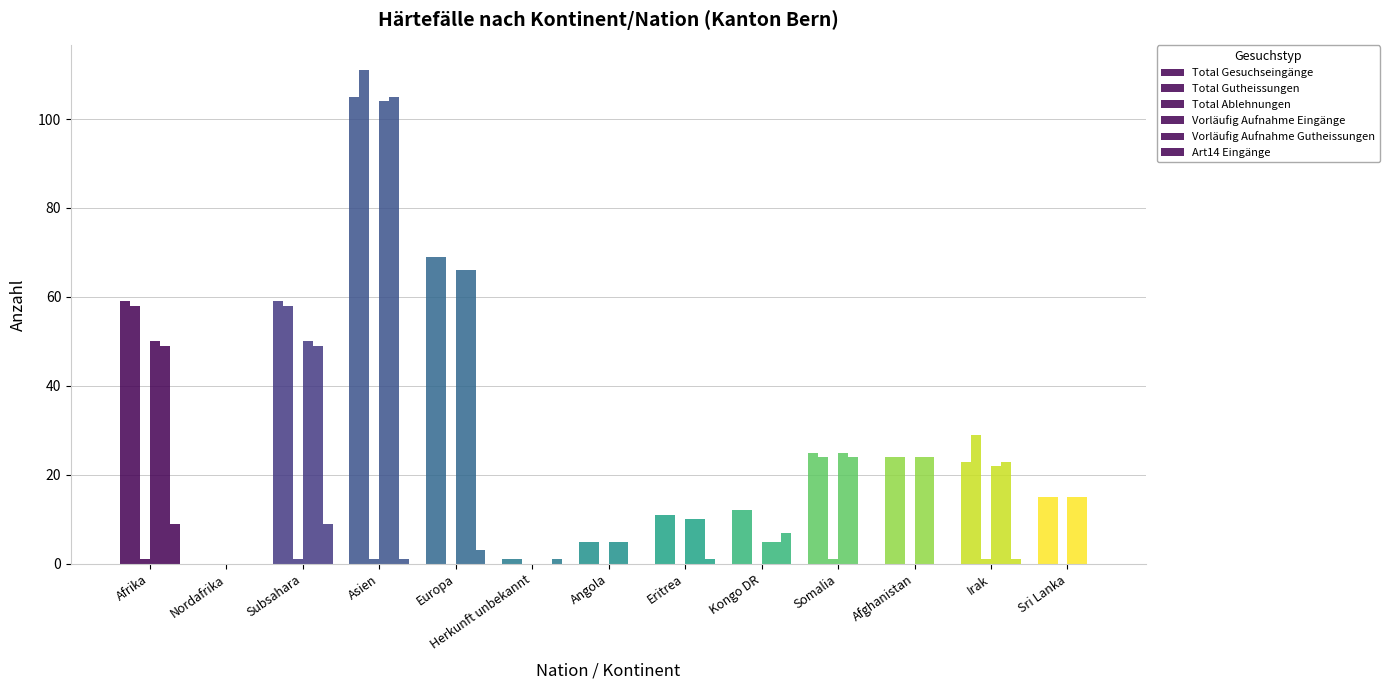

Reading left to right, list all the values displayed in this chart.

Total Gesuchseingänge: 59	0	59	105	69	1	5	11	12	25	24	23	15
Total Gutheissungen: 58	0	58	111	69	1	5	11	12	24	24	29	15
Total Ablehnungen: 1	0	1	1	0	0	0	0	0	1	0	1	0
Vorläufig Aufnahme Eingänge: 50	0	50	104	66	0	5	10	5	25	24	22	15
Vorläufig Aufnahme Gutheissungen: 49	0	49	105	66	0	5	10	5	24	24	23	15
Art14 Eingänge: 9	0	9	1	3	1	0	1	7	0	0	1	0